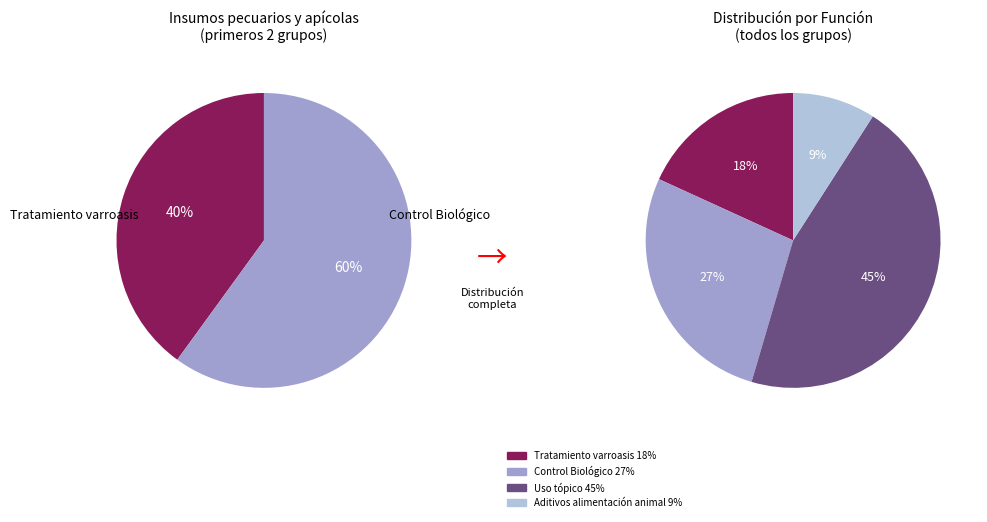

To the nearest percent, what is the difference between the largest and smallest slice percentages?

36%